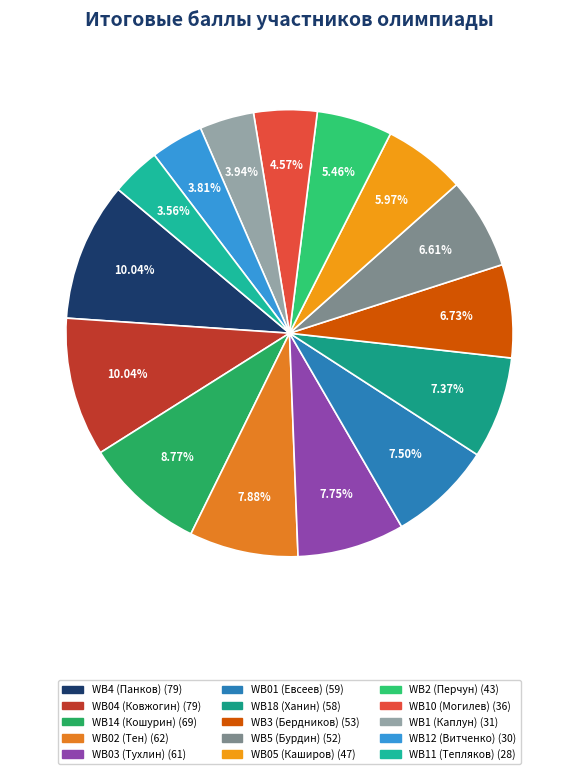

Which category has the biggest portion of the pie?

WB4 (Панков)